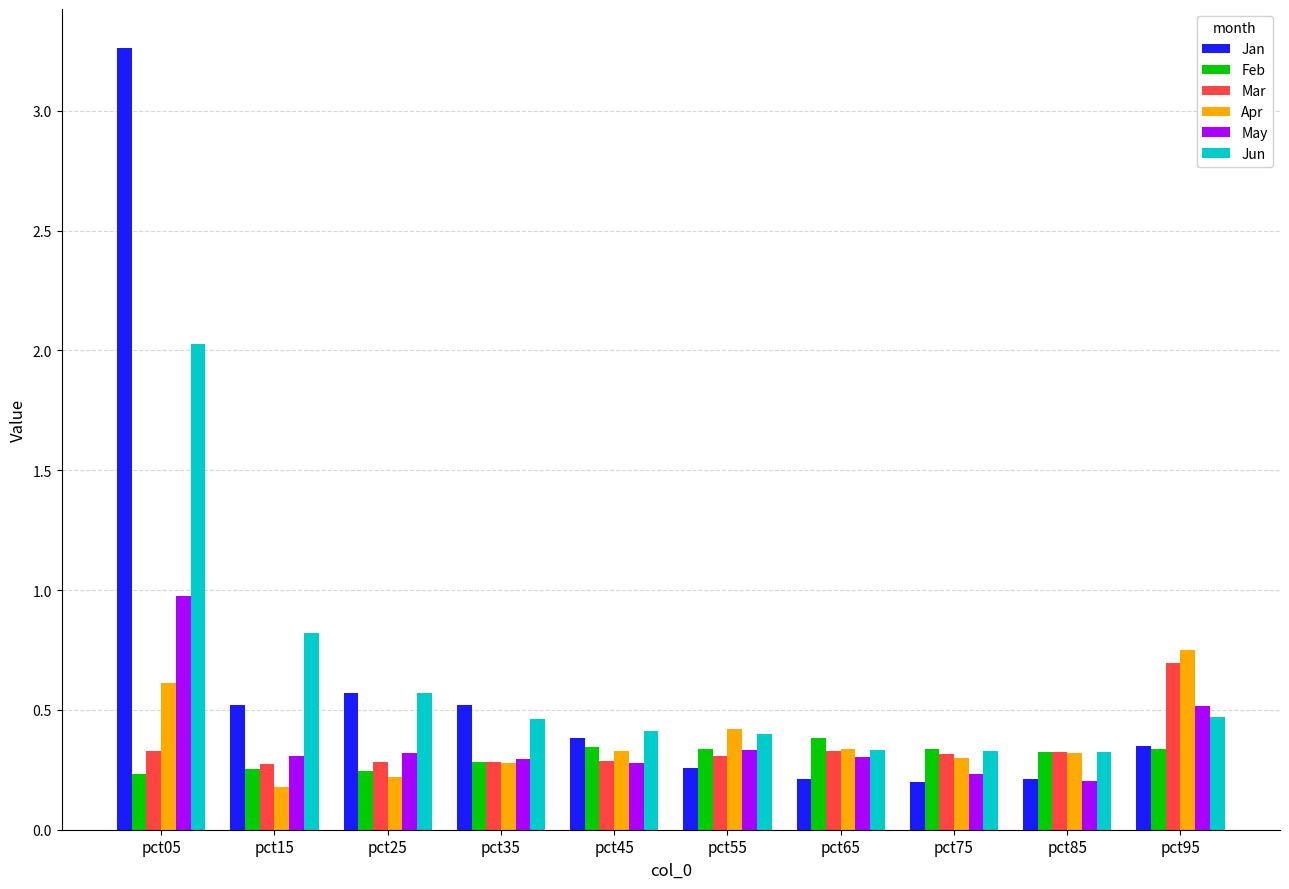

How many bars are there in total?

60